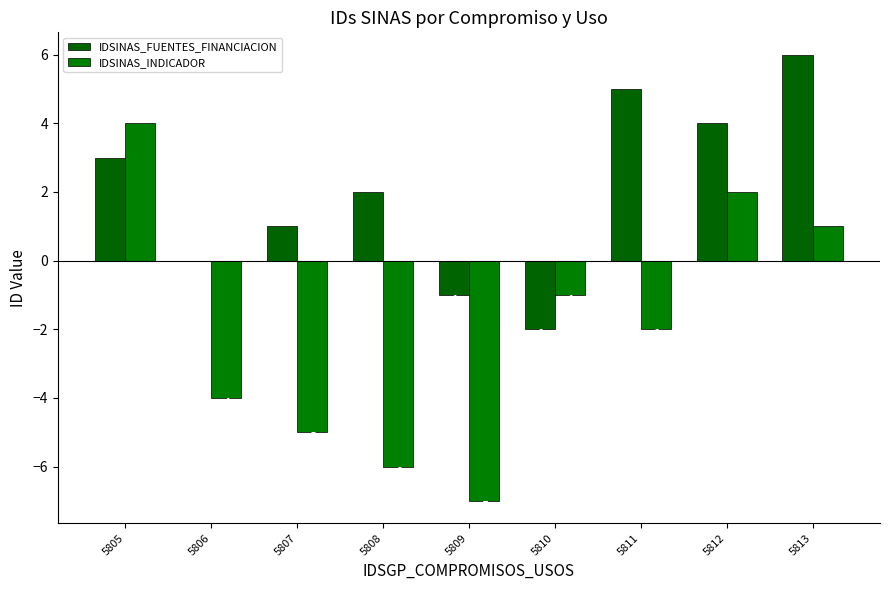

What is the total value across all series at 5805?

7